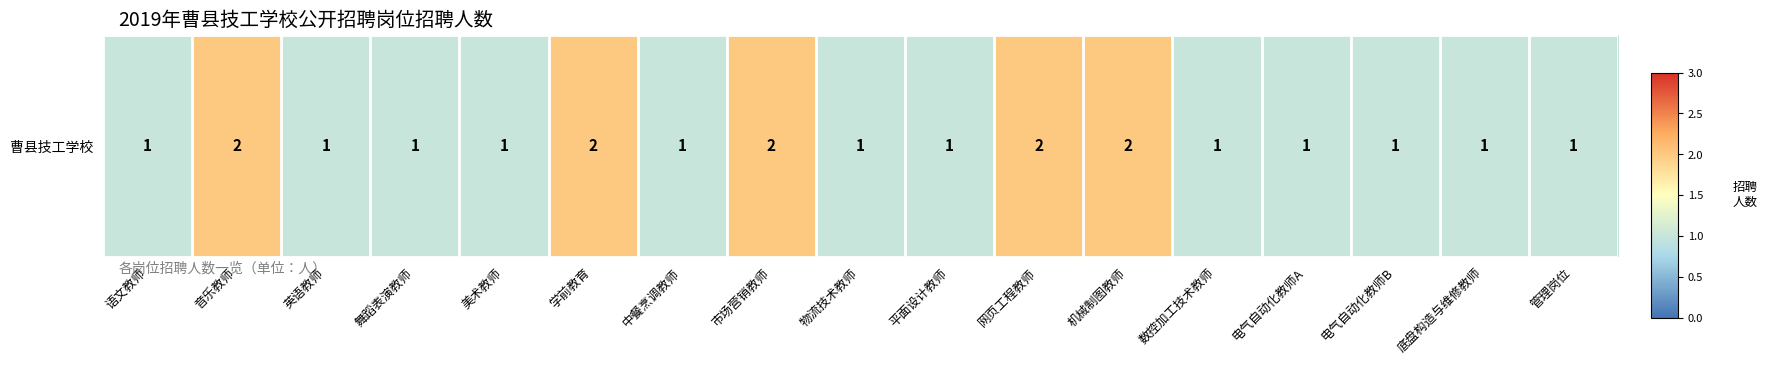

What is the maximum value shown in the chart?

2